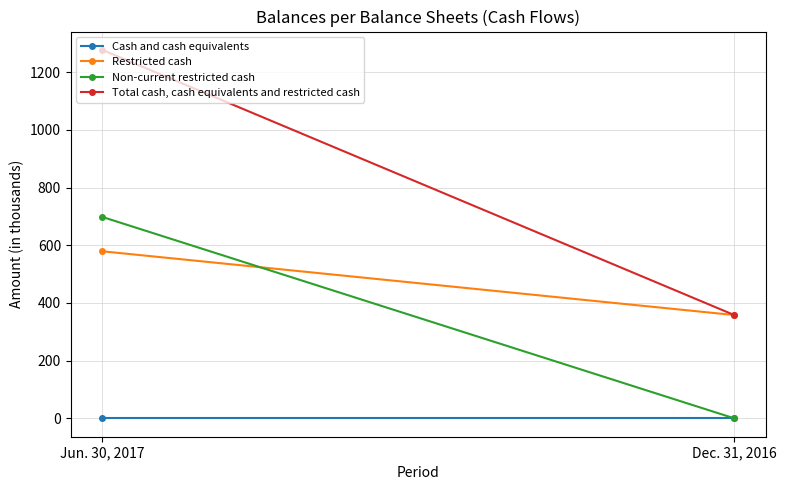

Which series has the widest spread of values?

Total cash, cash equivalents and restricted cash